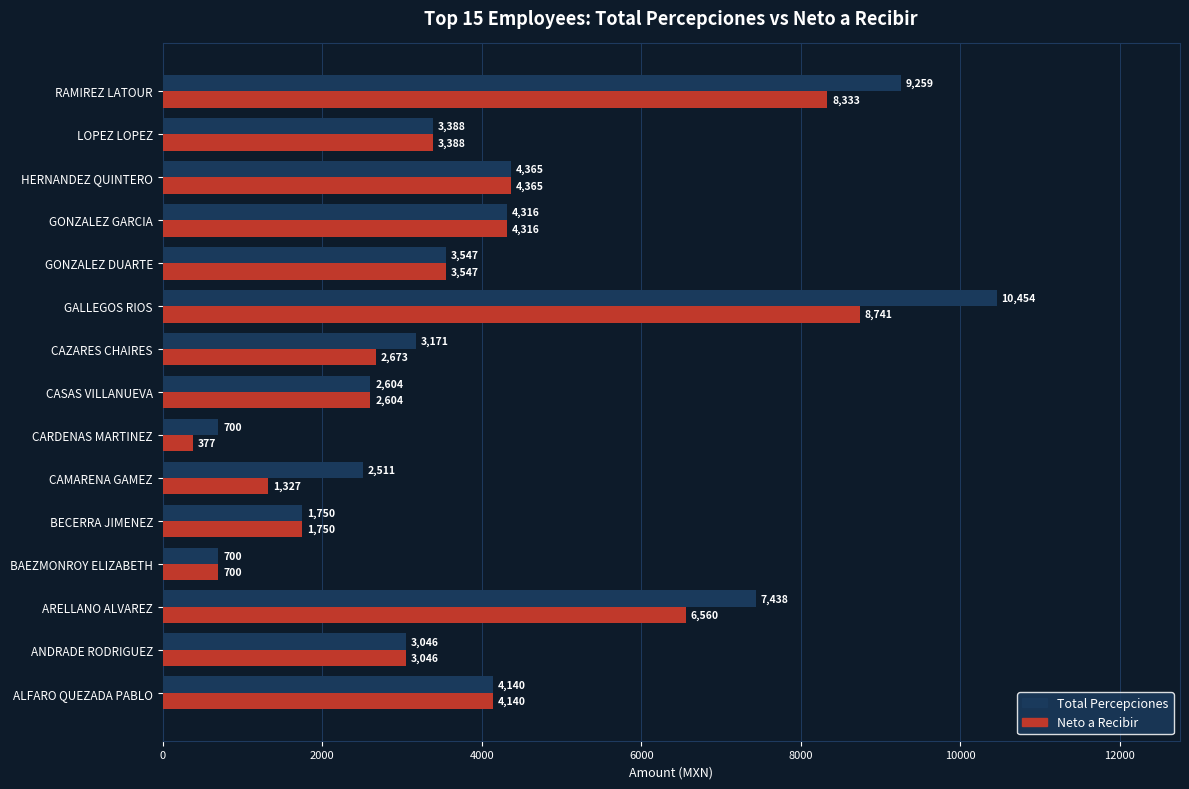

How many distinct data groups are displayed?

2